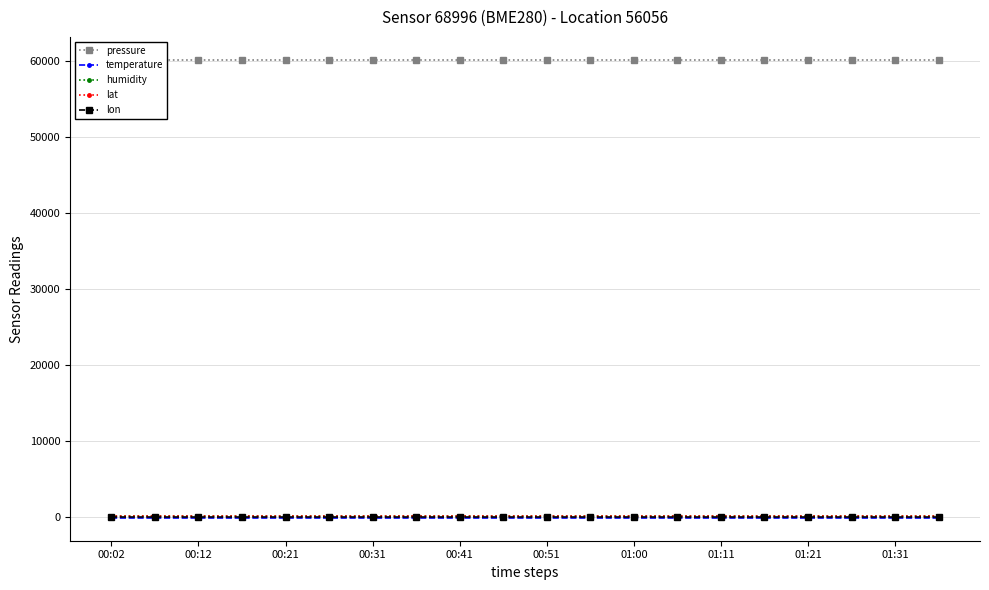

Does the chart display data point markers on the line(s)?

Yes